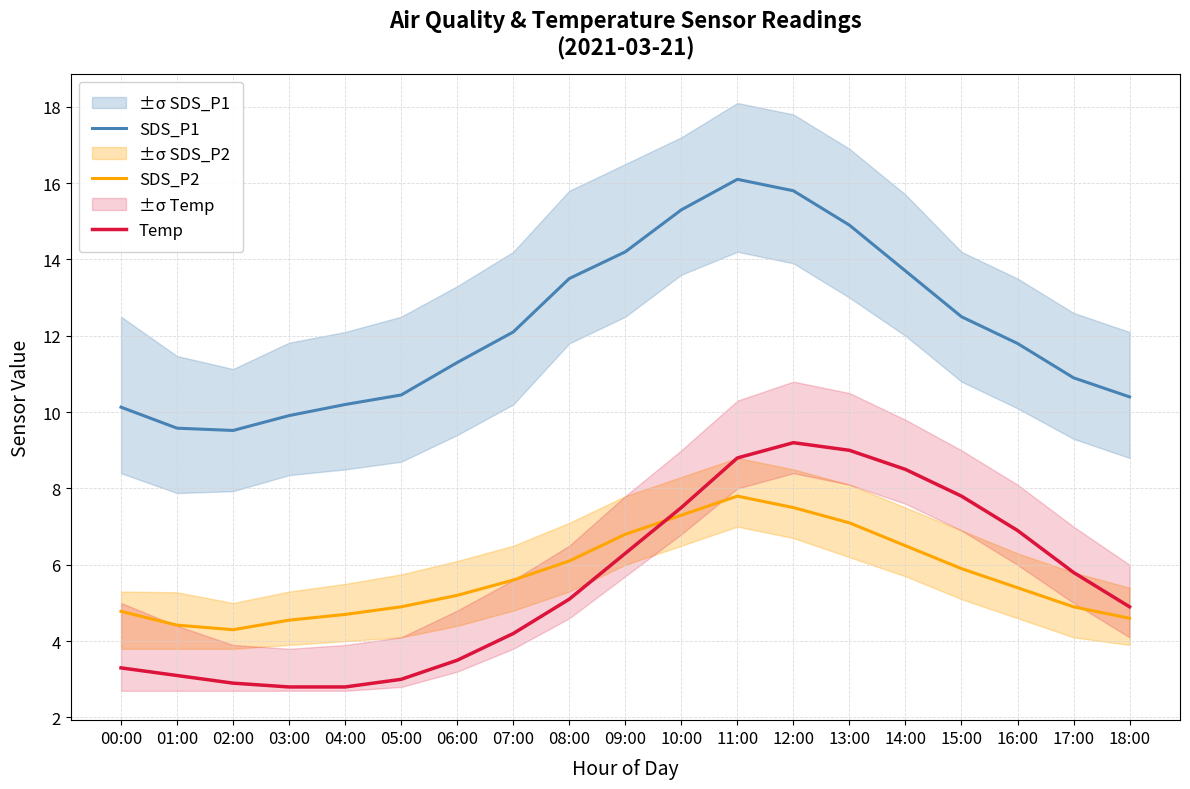

Which has a higher value, 00:00 or 11:00?

11:00